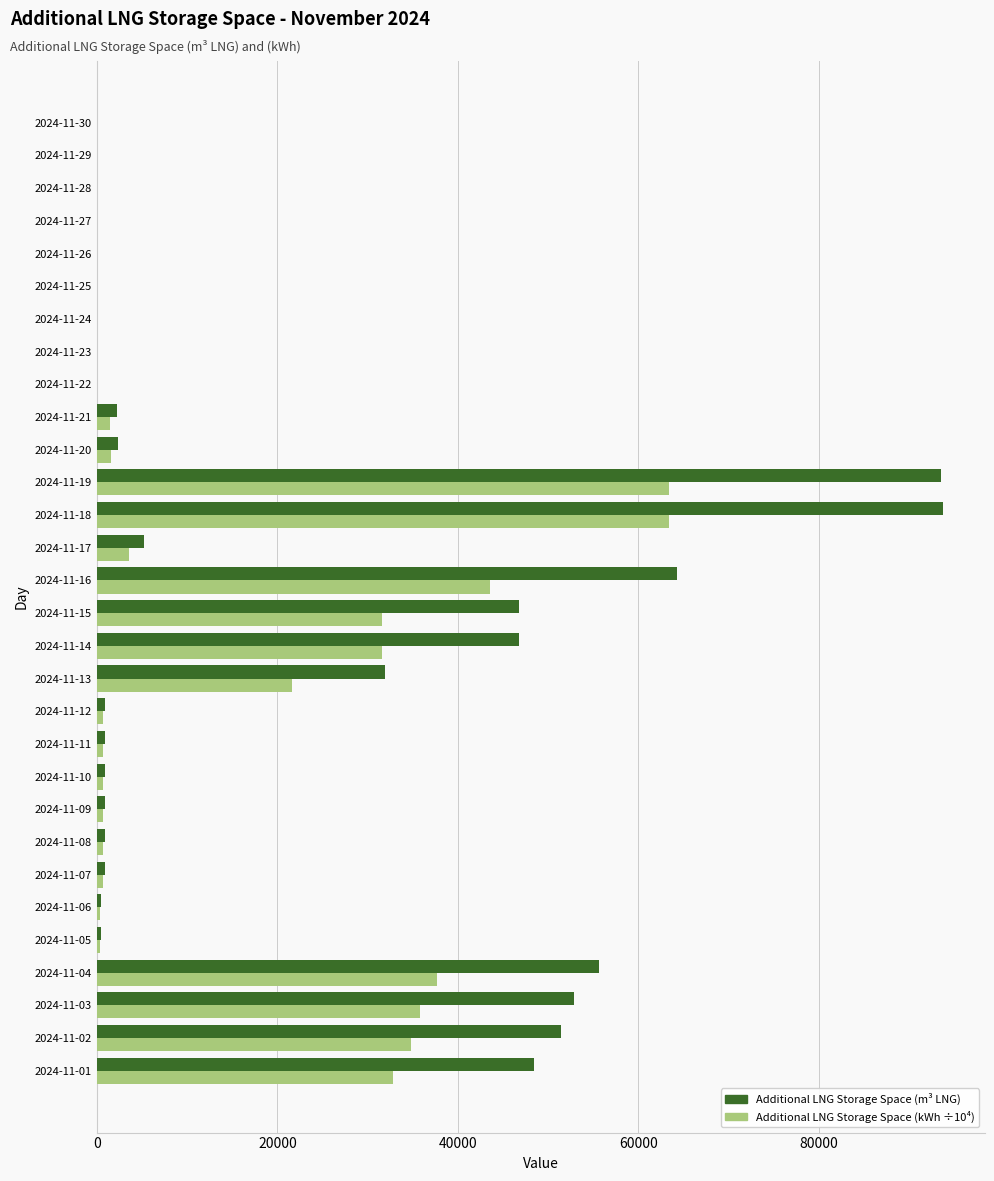

What is the sum of all Additional LNG Storage Space (kWh ÷10⁴) values?

407537.1